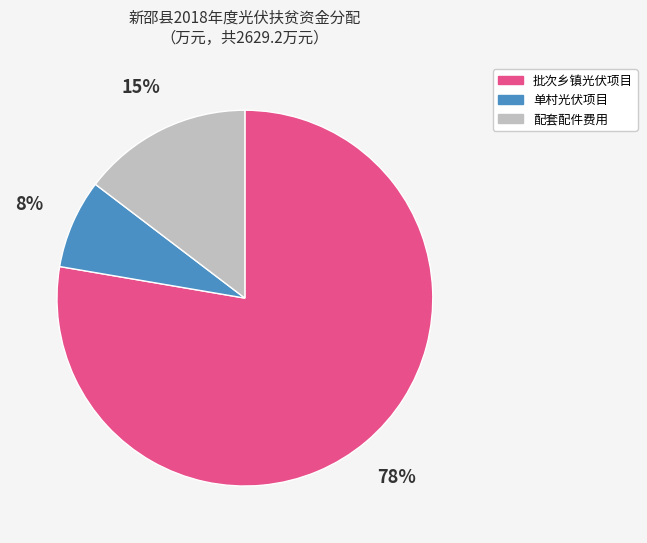

To the nearest percent, what is the average slice percentage?

33%